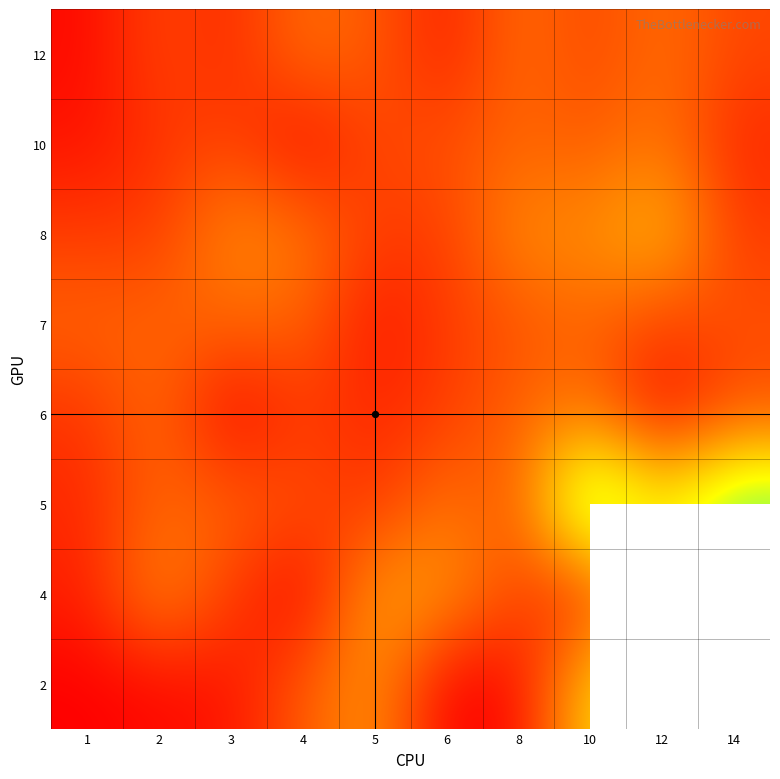

Read the 8 value at 14.

7.0